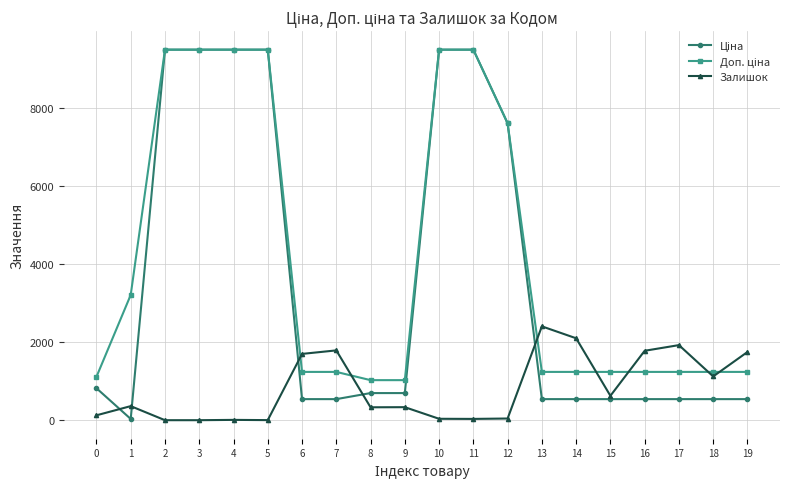

True or false: Залишок has more than 1 points higher than both neighbors.

True